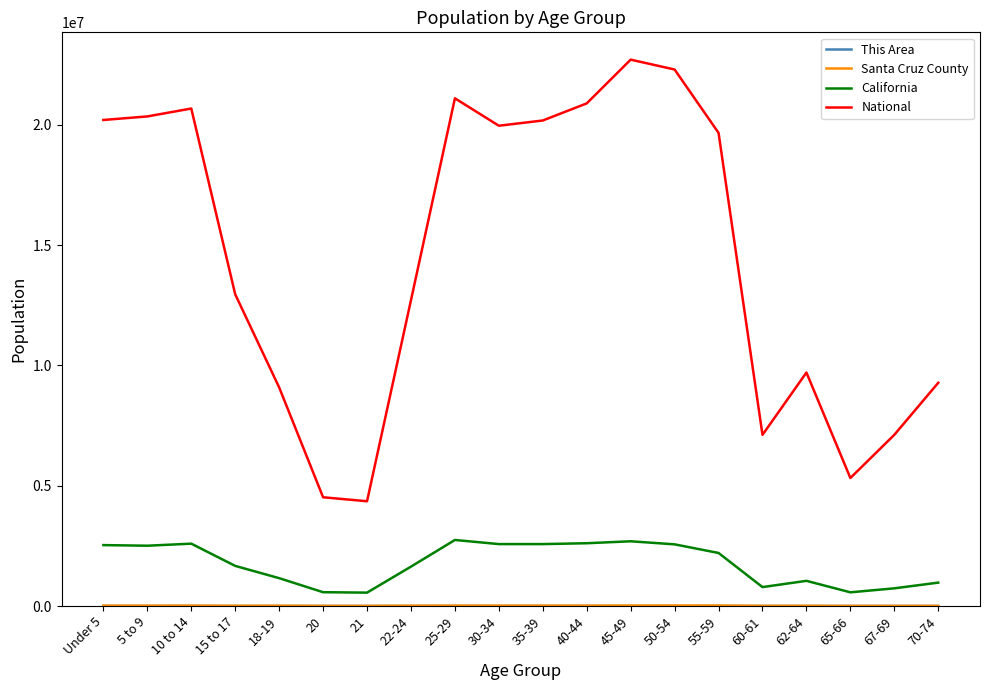

The value of National at 65-66 is 5319902. True or false?

True